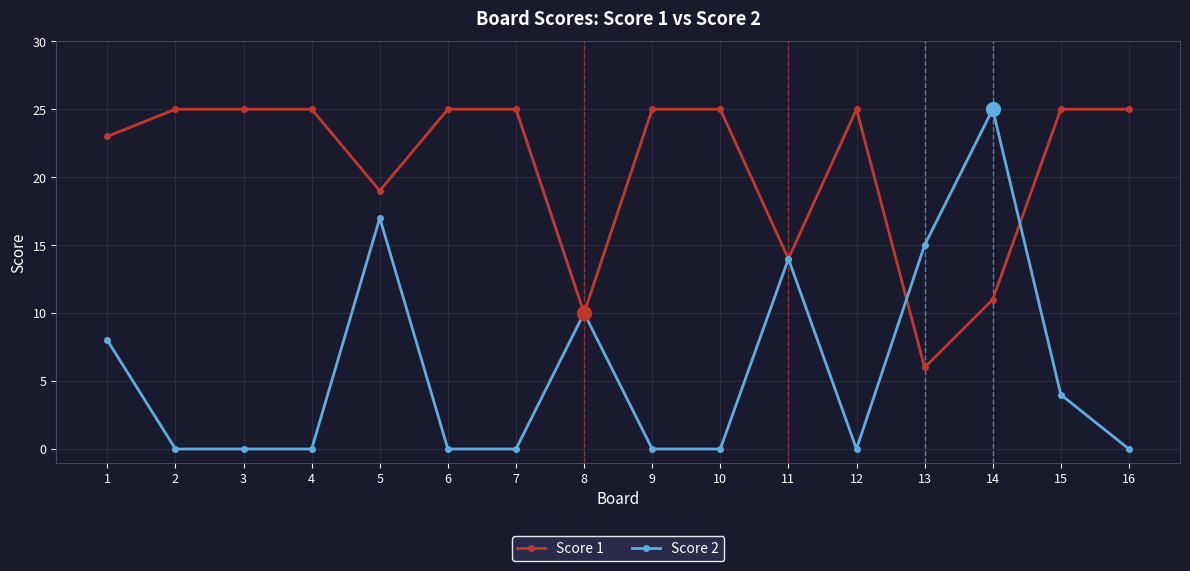

Which series has the widest spread of values?

Score 2